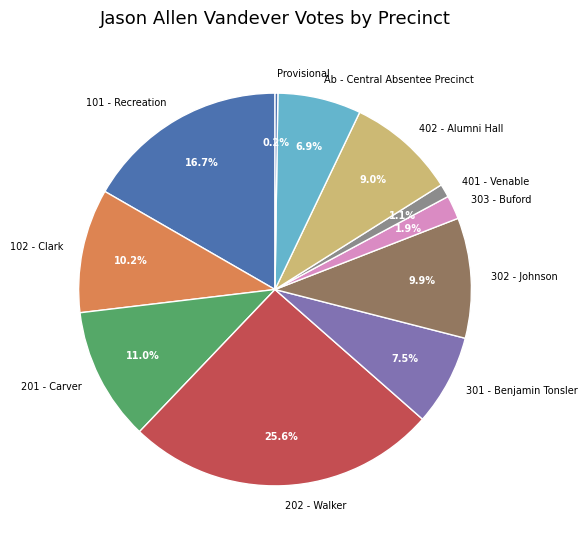

What percentage is NOT represented by 102 - Clark?

89.8%